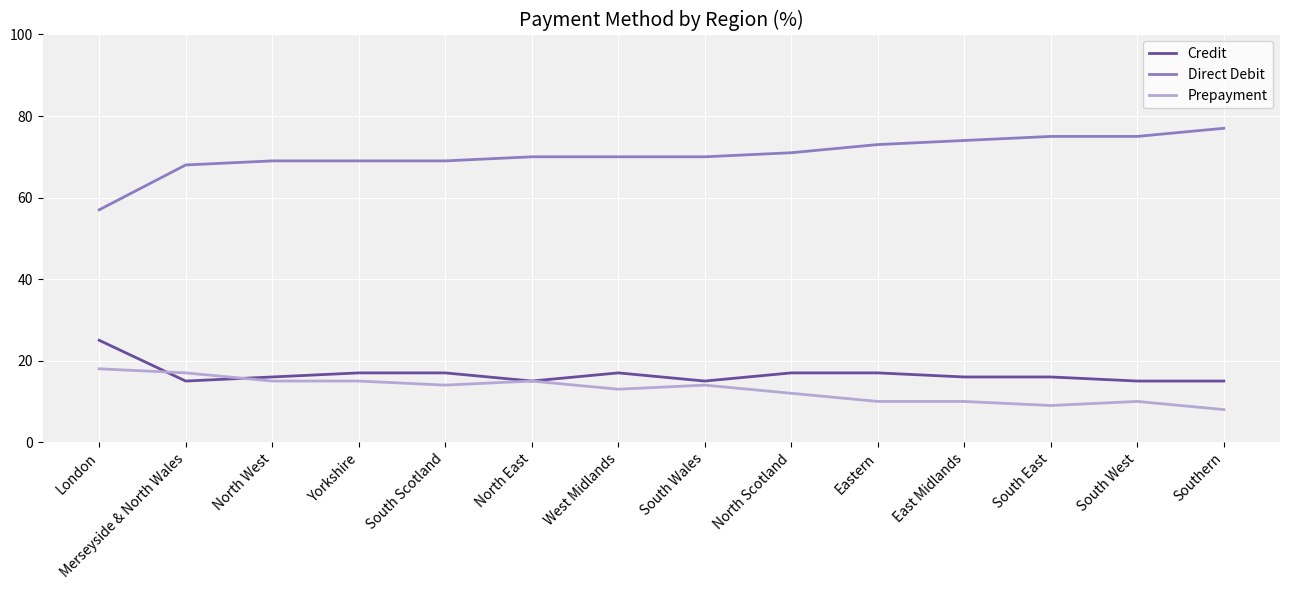

Count the number of data series in this chart.

3